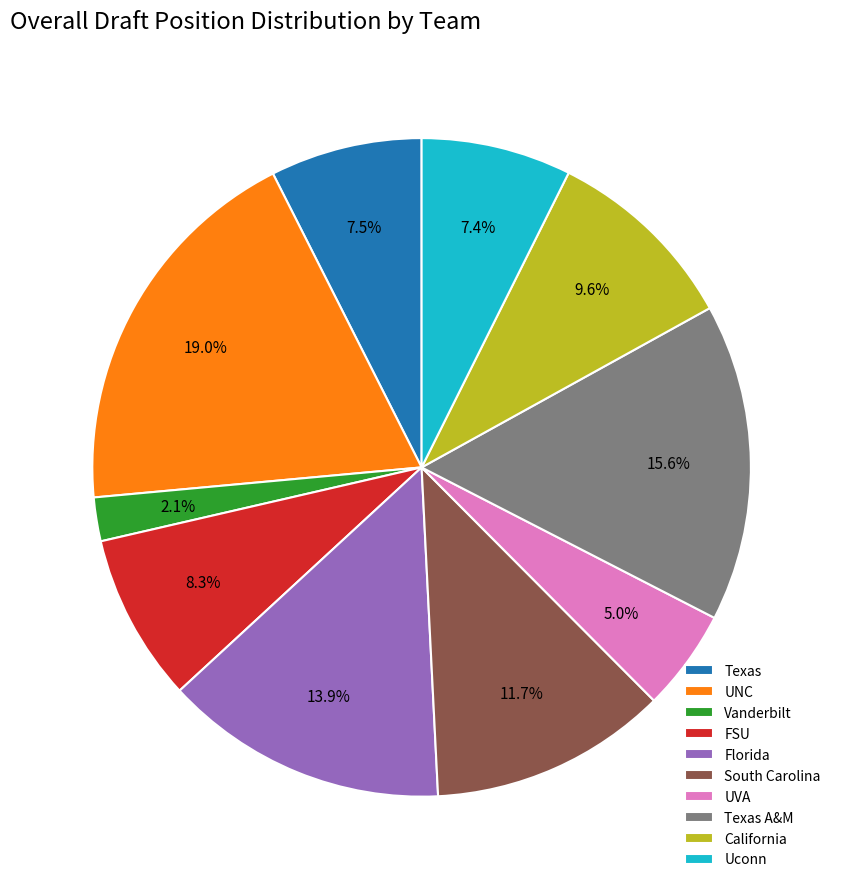

Which has a higher value, California or FSU?

California